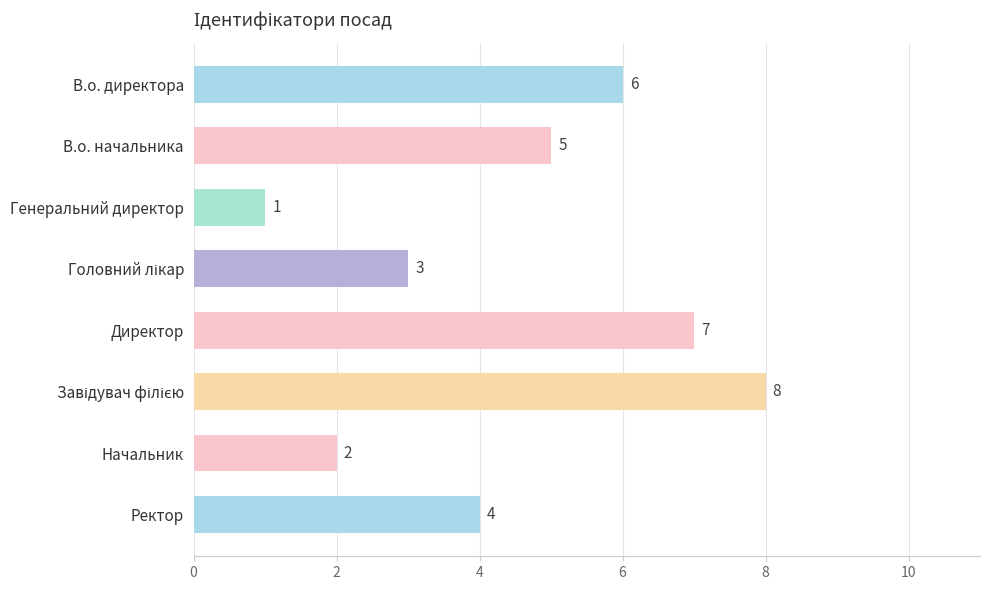

What position from the bottom is В.о. директора?

8